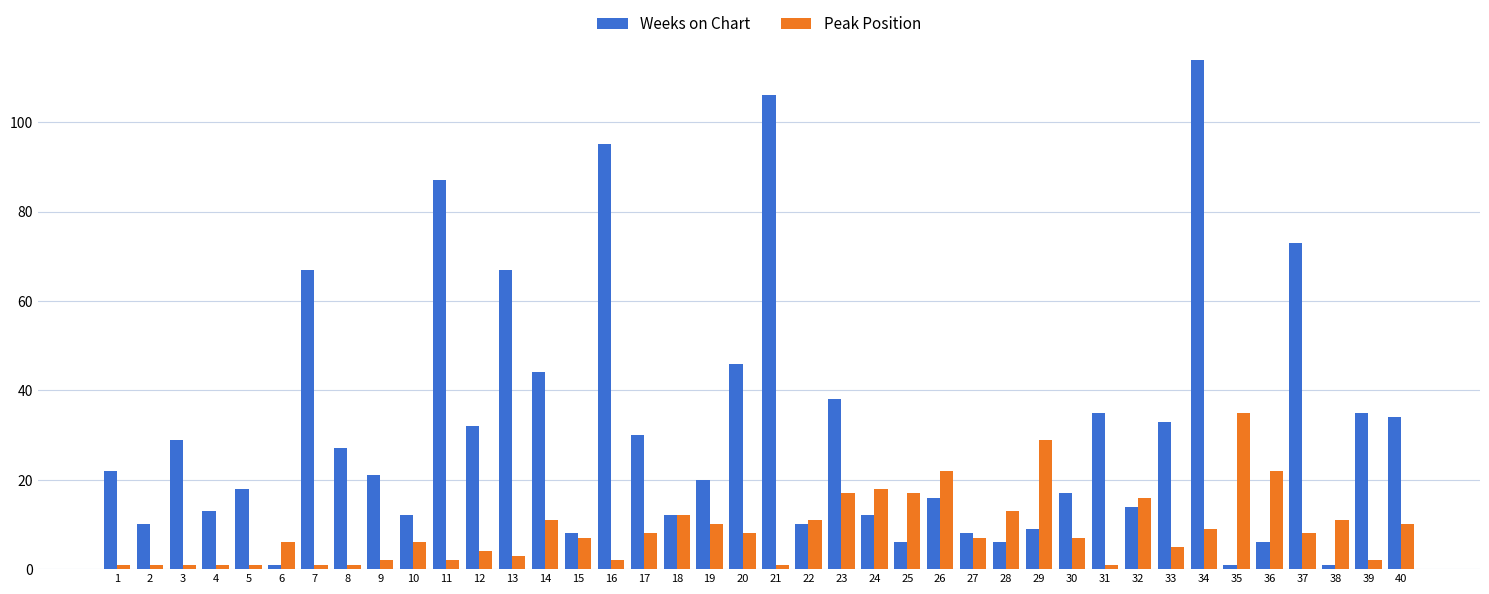

List the series in order of their overall mean, highest first.

Weeks on Chart, Peak Position